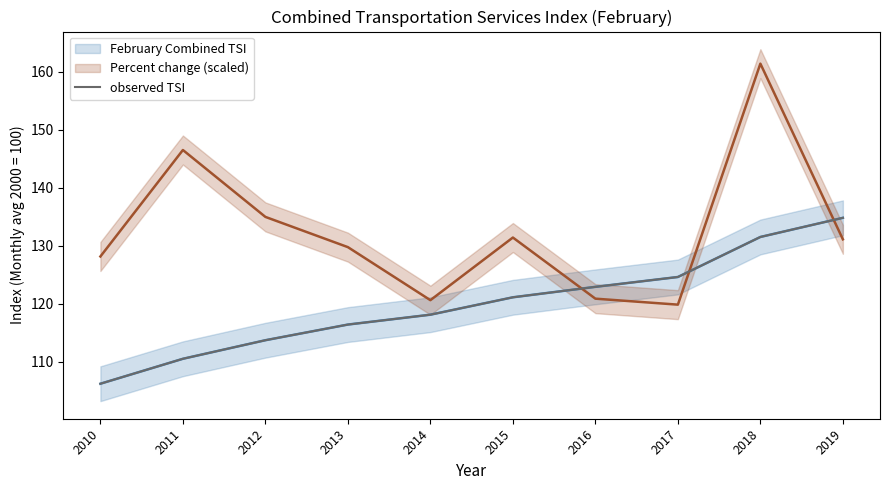

Which category has the lowest value in the observed TSI series?

2010